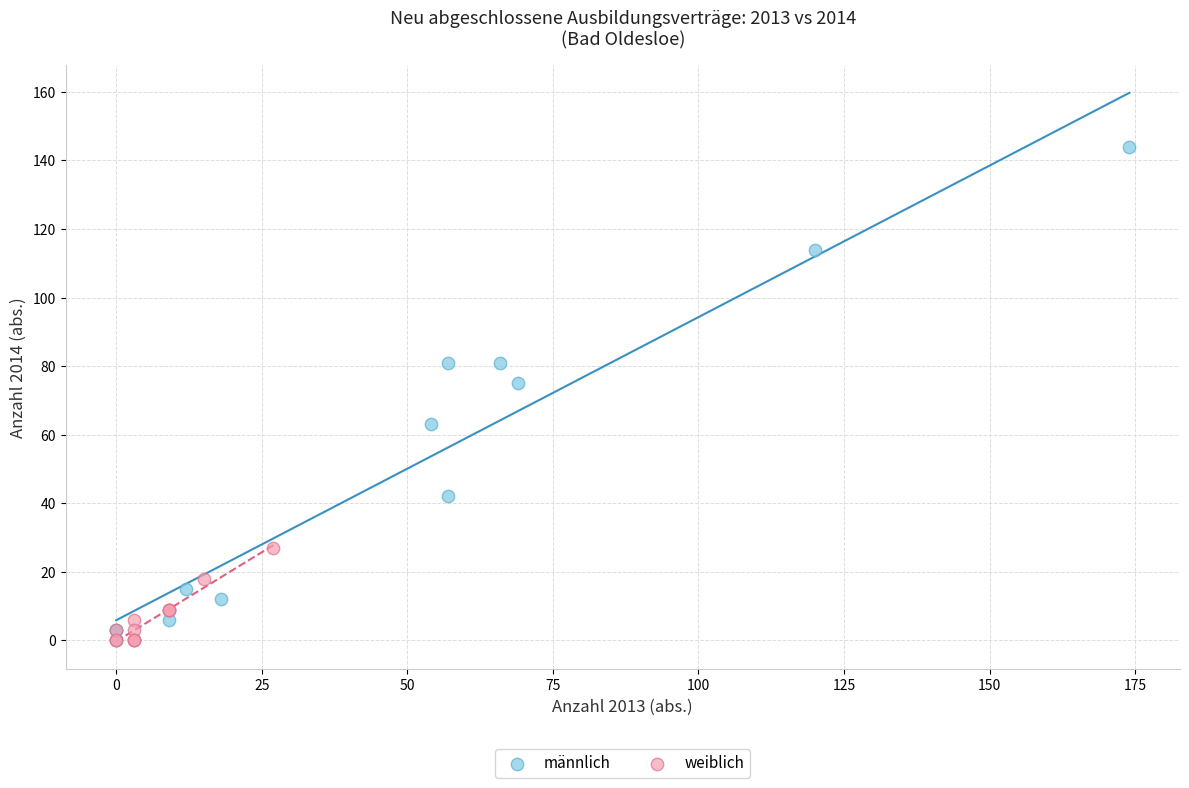

Which series contains the highest Y value?

männlich